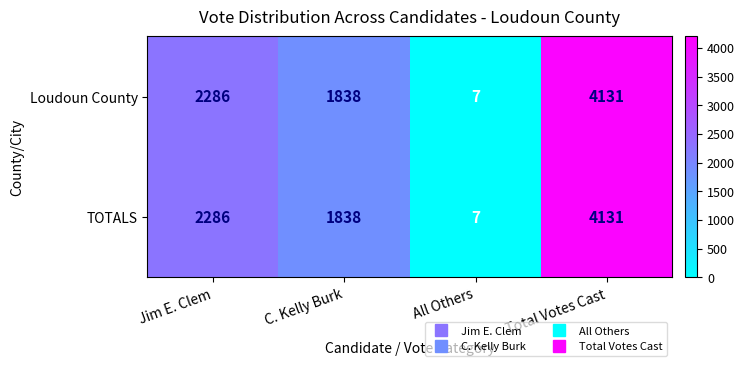

What is the greatest value displayed?

4131